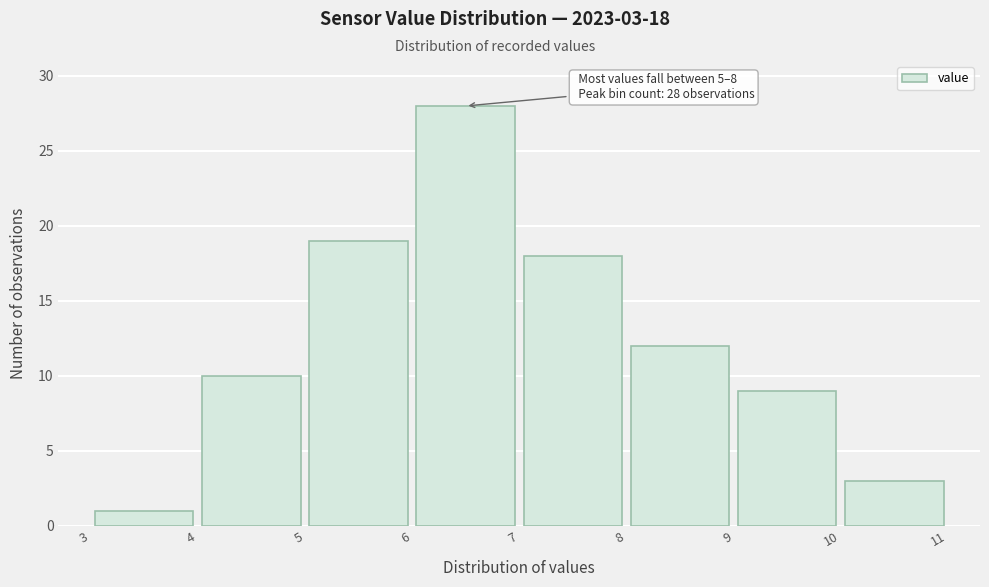

Over which range of the x-axis is the bar tallest?

6 to 7